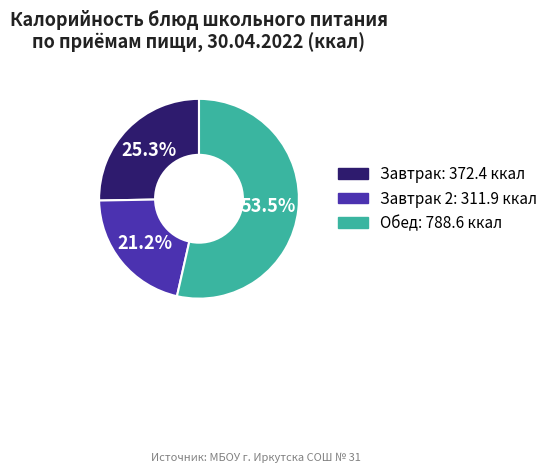

Is there a majority slice in this chart?

Yes